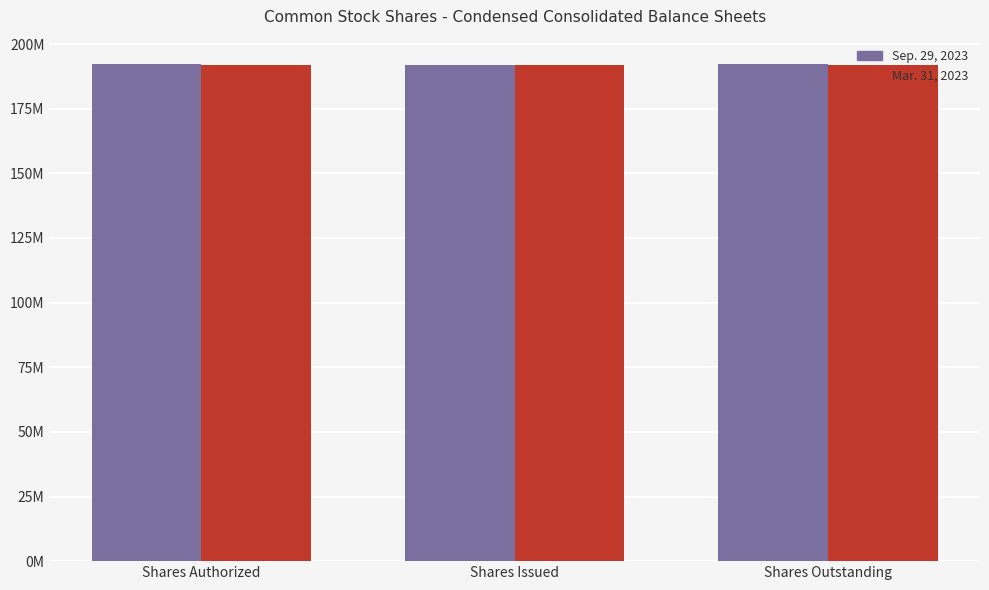

Between Shares Authorized and Shares Outstanding, which series saw the biggest shift?

Sep. 29, 2023